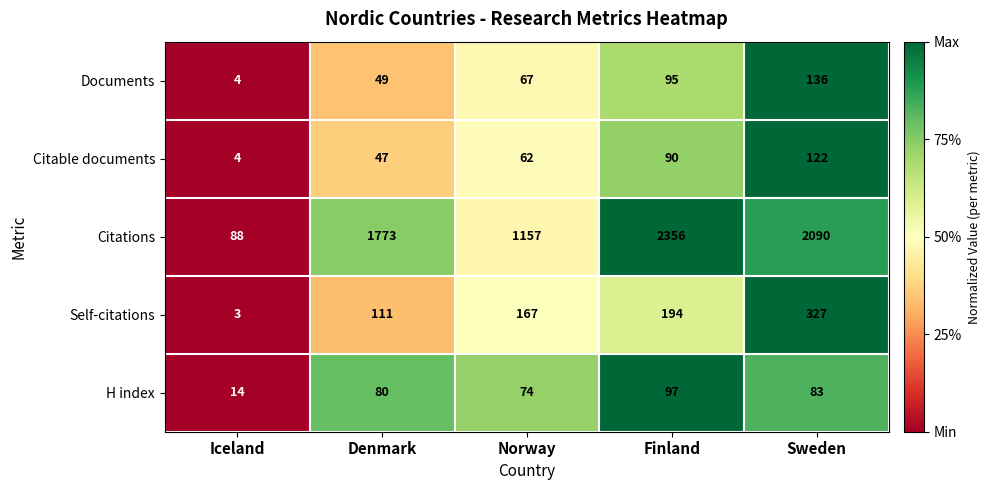

What is the spread (max minus min) of values at Norway?

1095